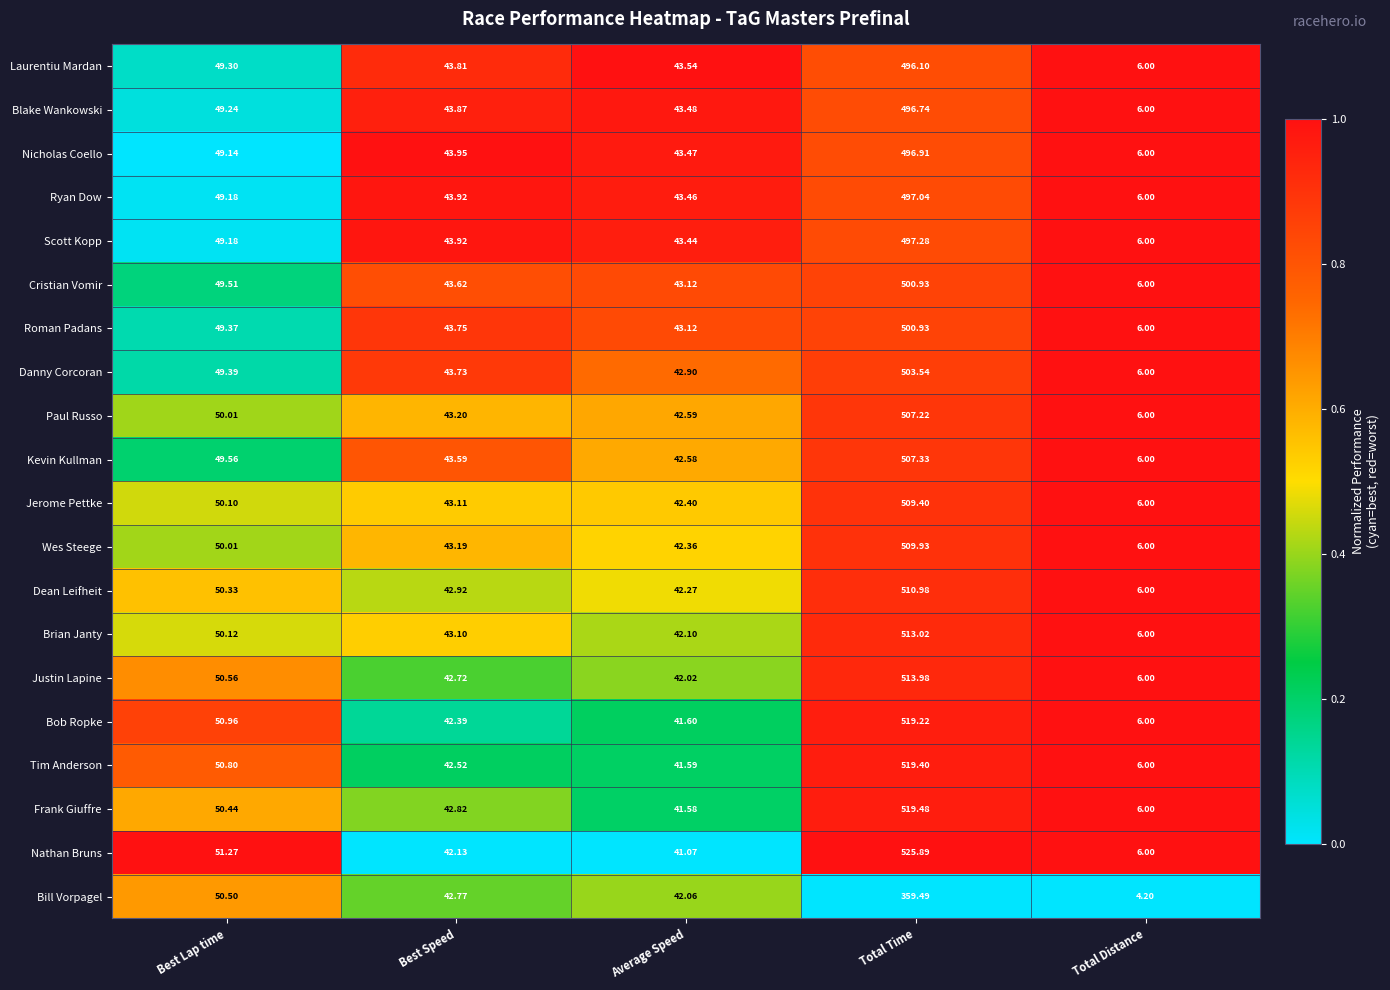

Which series has the largest range (max minus min)?

Nathan Bruns